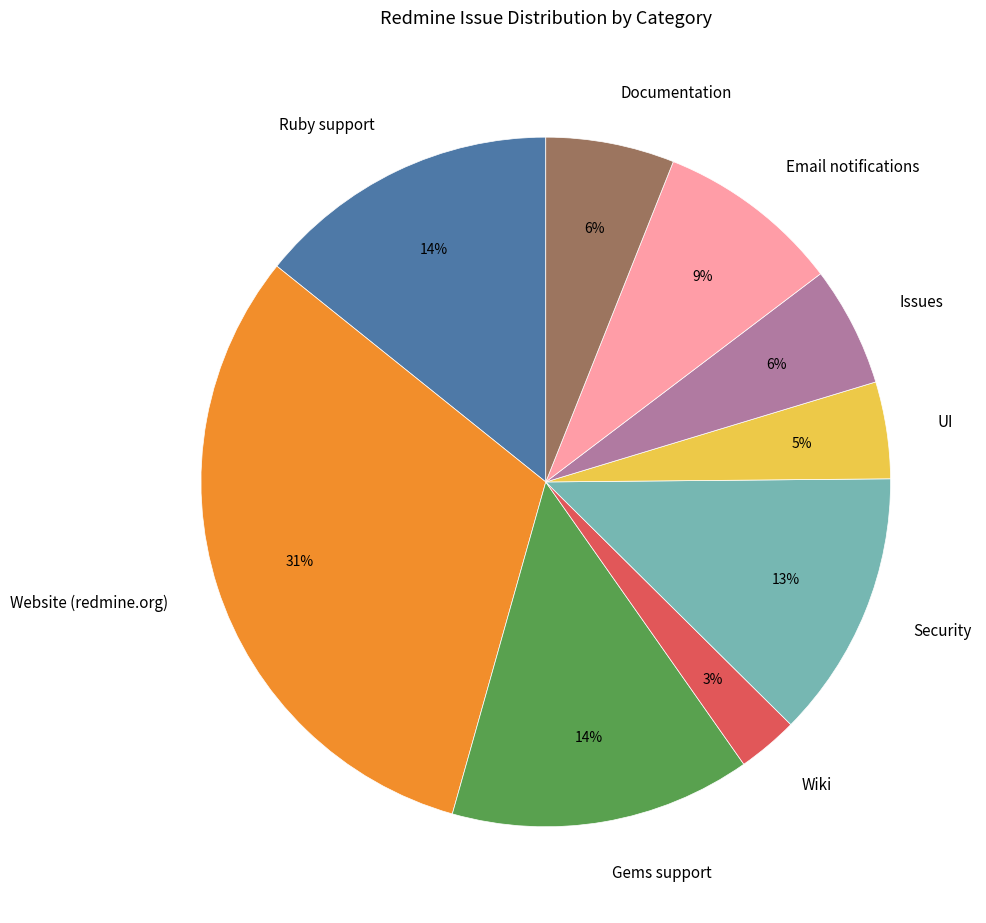

Combined, do Ruby support and Documentation account for over 50%?

No